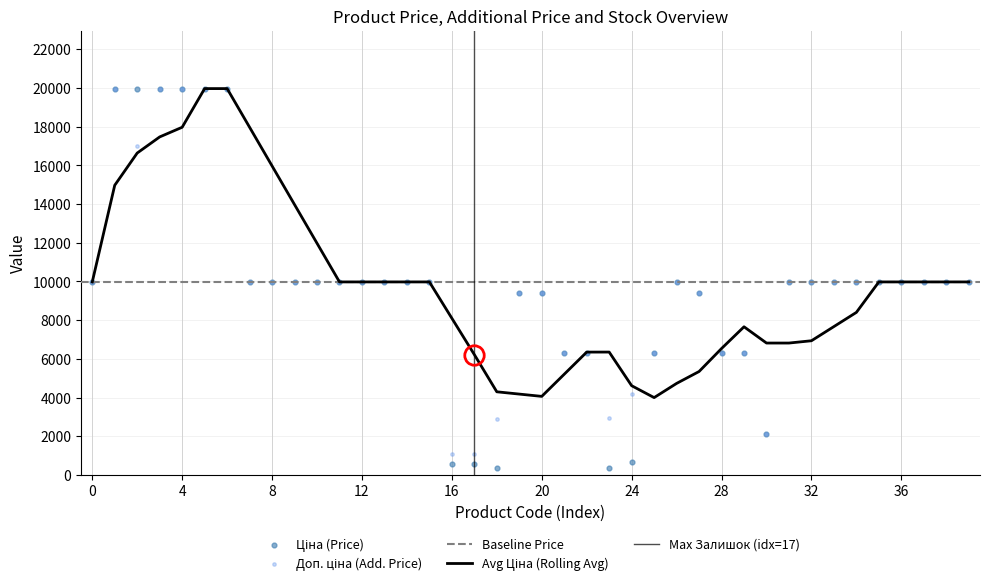

Which series contains the lowest Y value?

Ціна